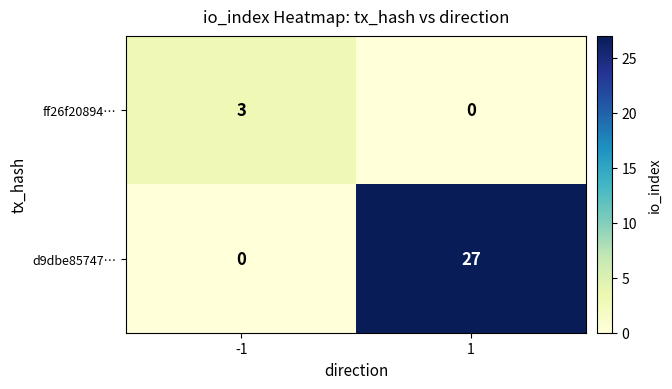

Reading left to right, what are all the values shown in this chart?

ff26f20894…: -1=3	1=0
d9dbe85747…: -1=0	1=27